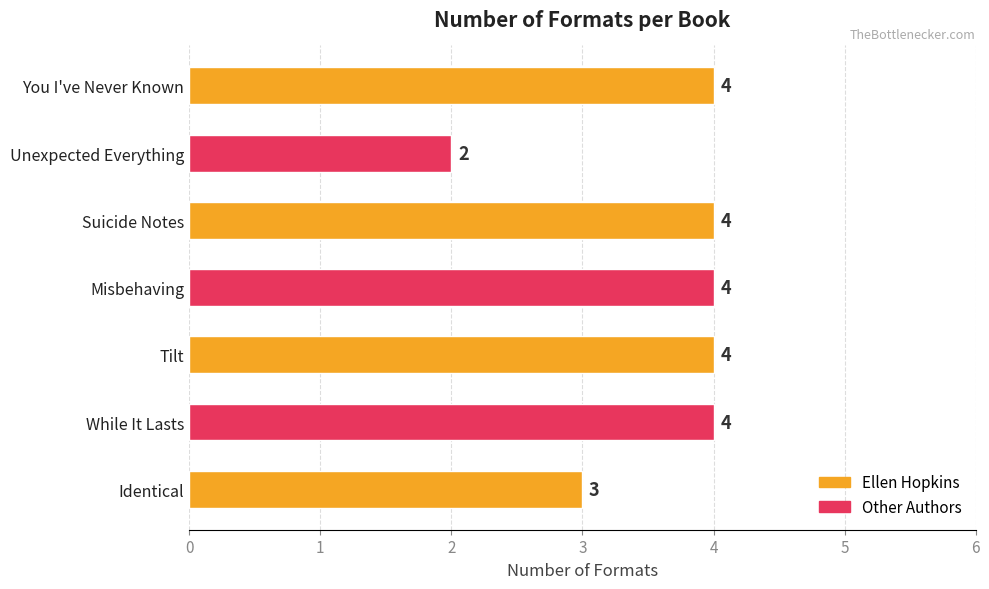

What is the difference between the second highest and minimum values?

2